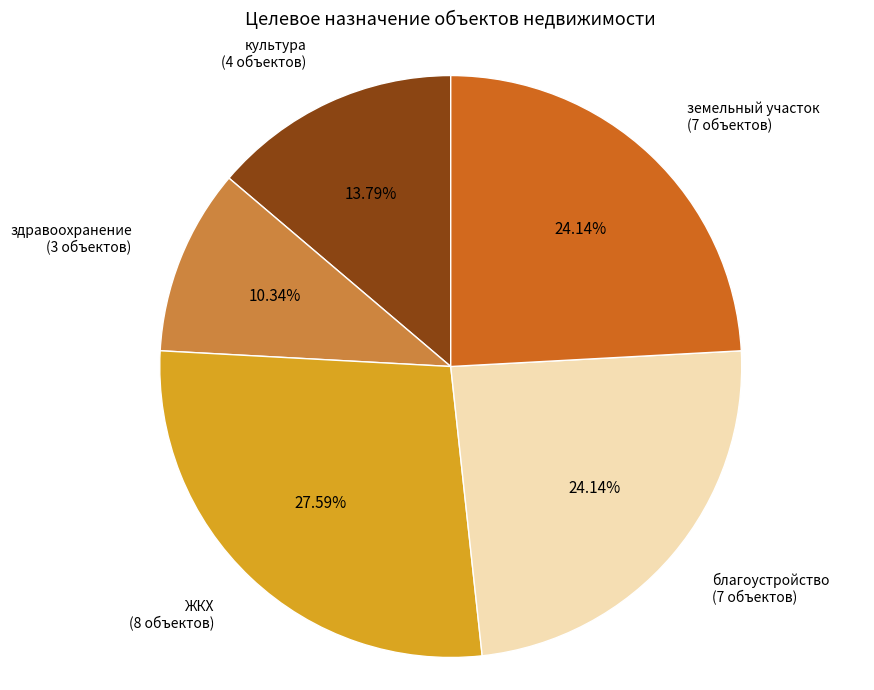

Does any single category account for the majority?

No